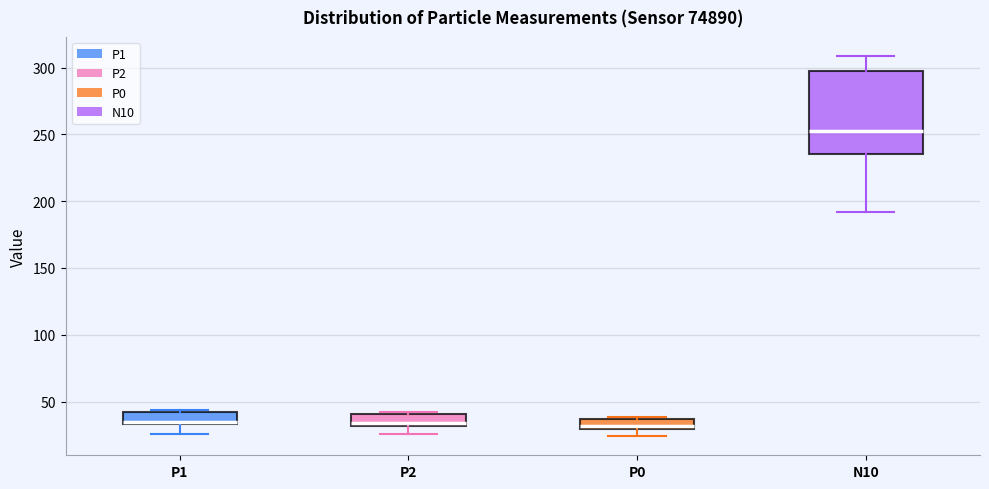

Which box's median line is the highest?

N10